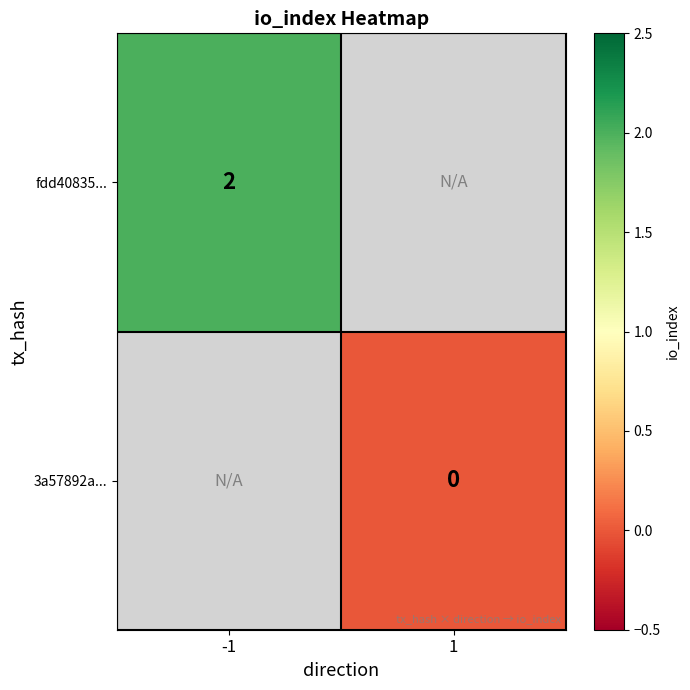

True or false: fdd40835... has a value of 2 at -1.

True